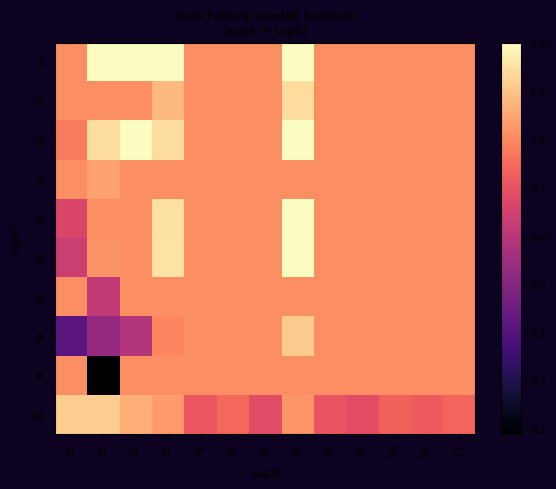

Between 29 and 124, which is larger?

29